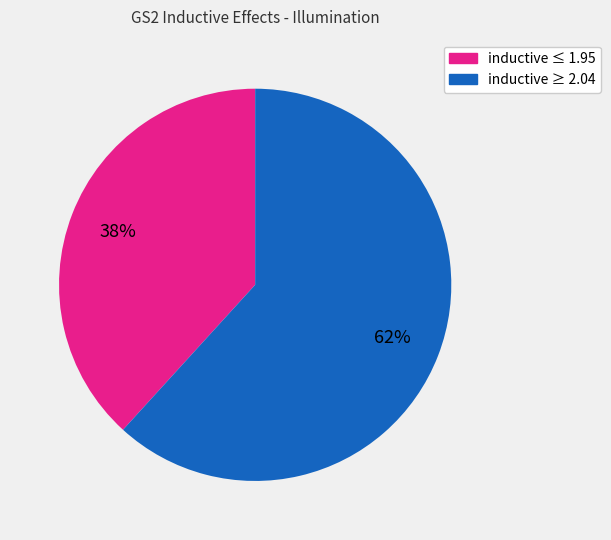

To the nearest percent, what is the average slice percentage?

50%